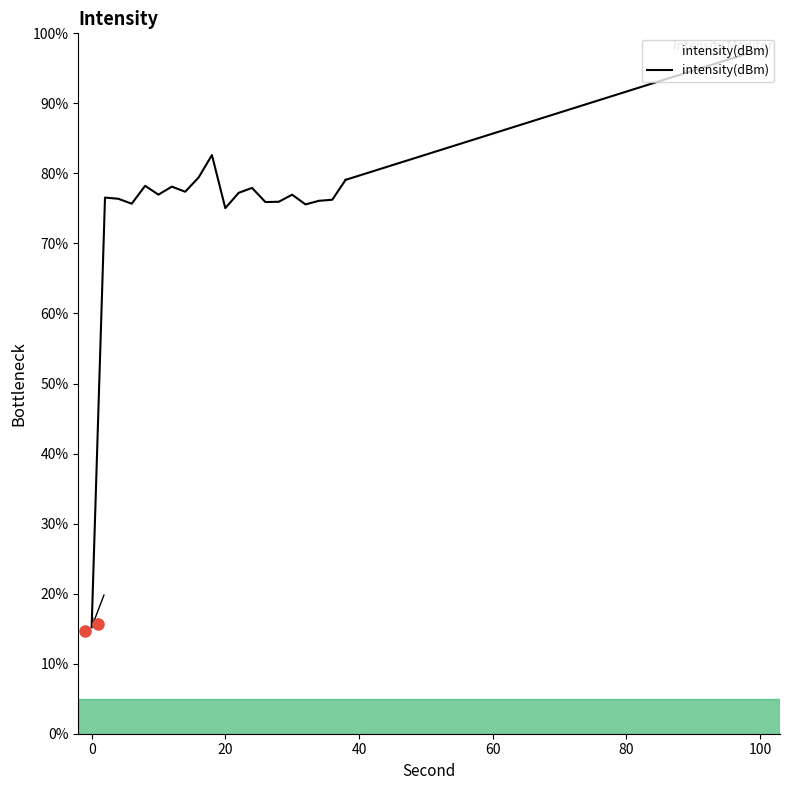

How many values are below 76?

6